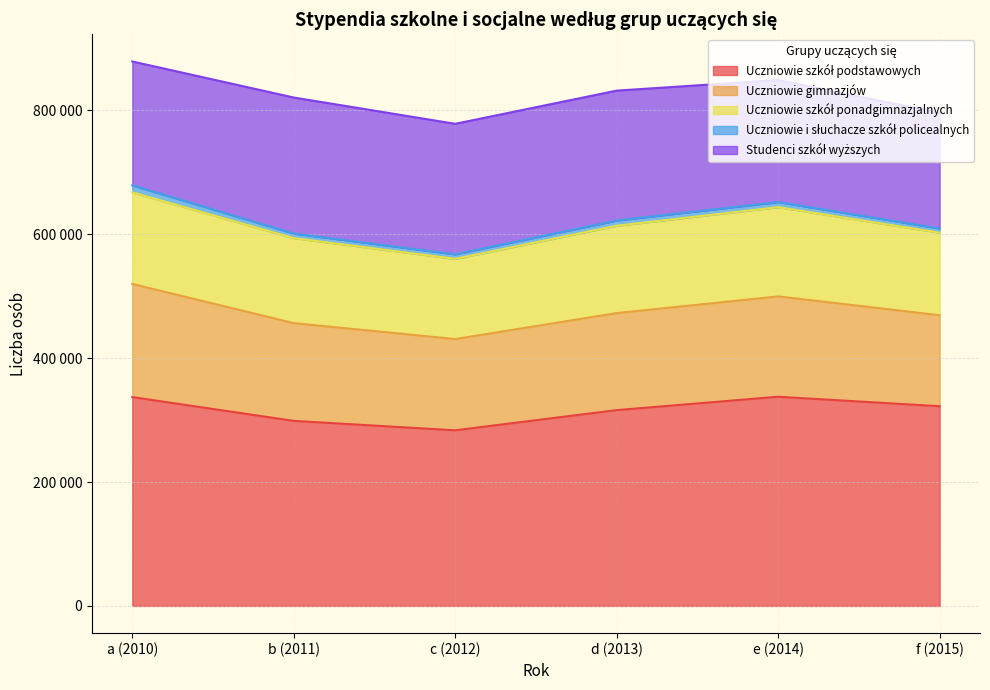

The value of Uczniowie i słuchacze szkół policealnych at a (2010) is 11357. True or false?

True